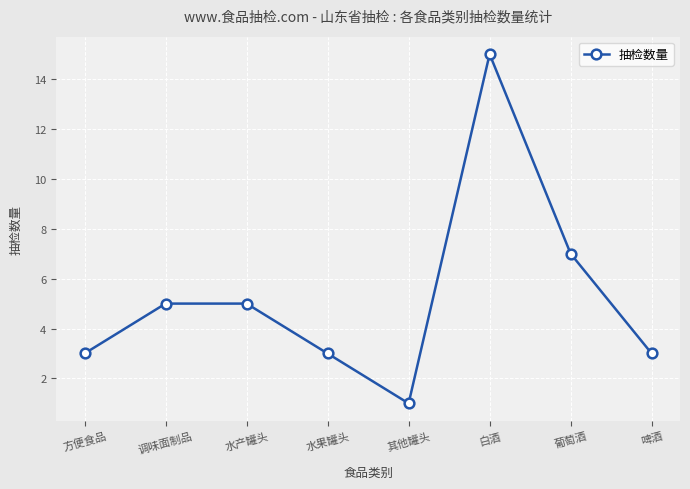

Reading right to left, list all the values displayed in this chart.

啤酒=3	葡萄酒=7	白酒=15	其他罐头=1	水果罐头=3	水产罐头=5	调味面制品=5	方便食品=3